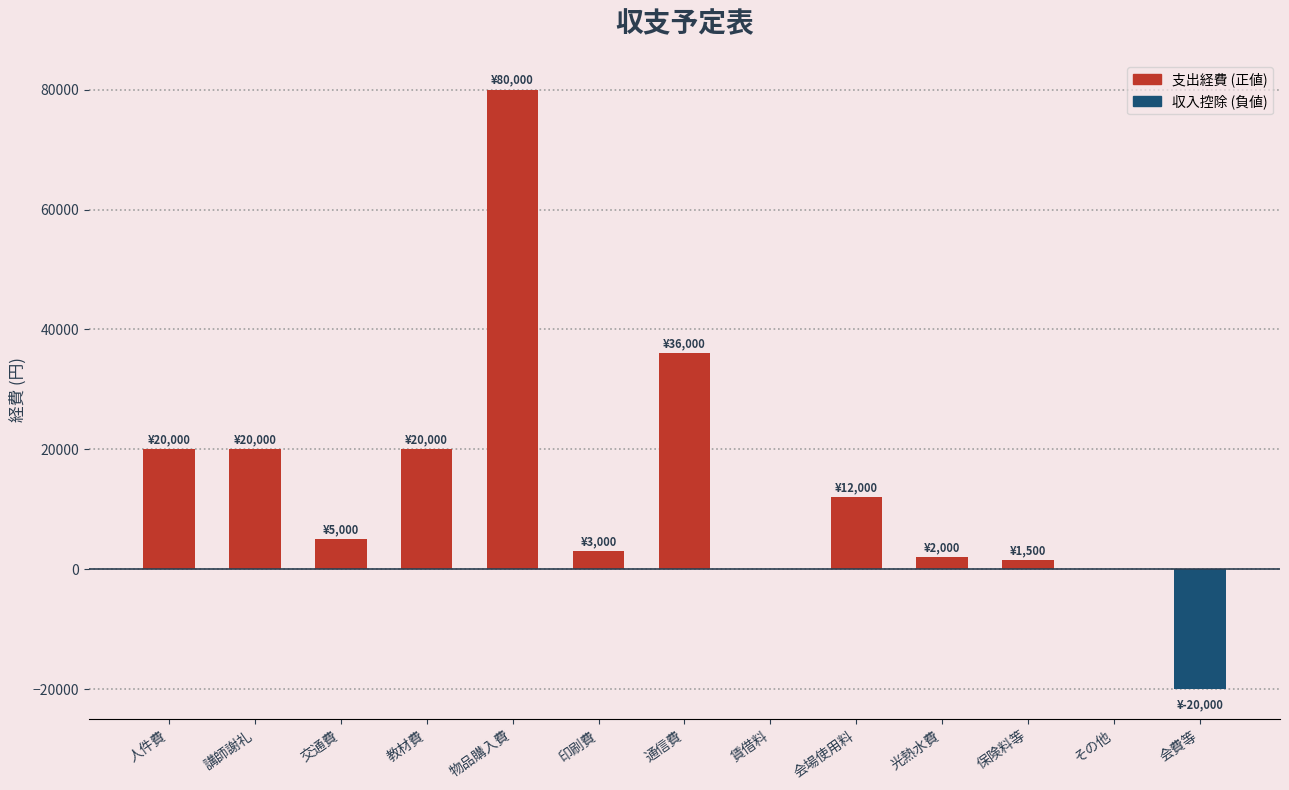

Which category has the highest value across all series?

物品購入費